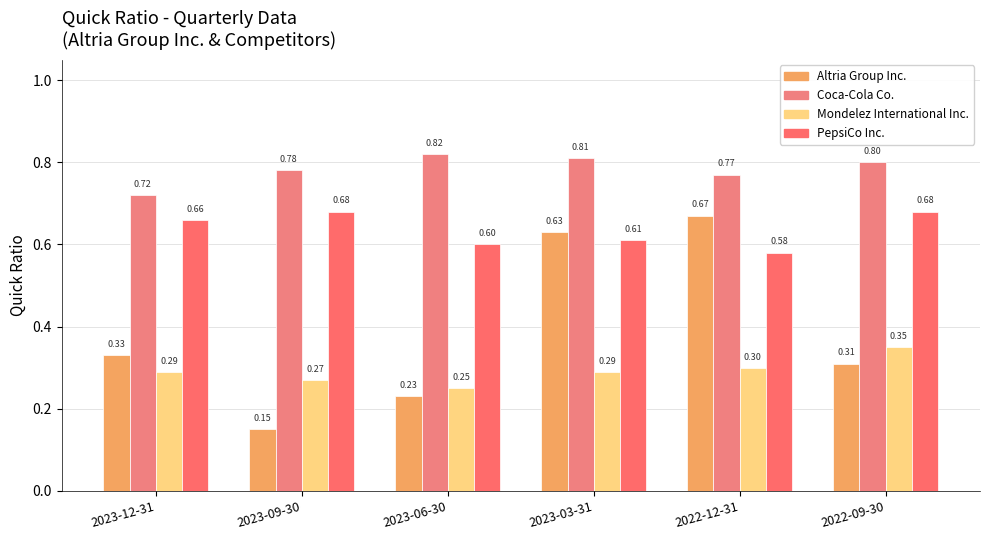

Which series has the largest range (max minus min)?

Altria Group Inc.